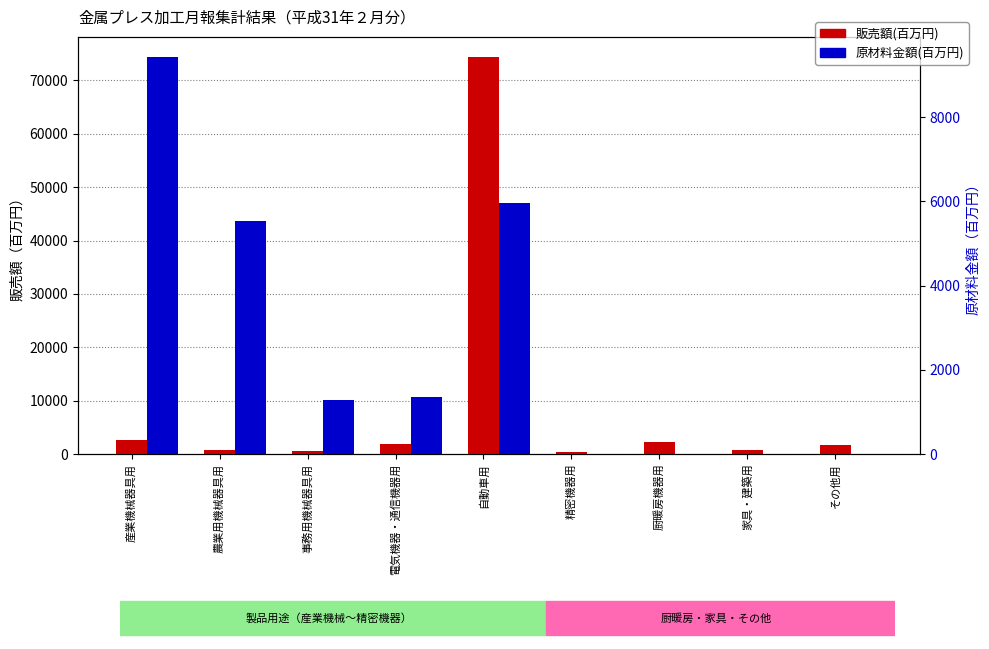

Rank the series by their maximum value, from lowest to highest.

原材料金額(百万円), 販売額(百万円)